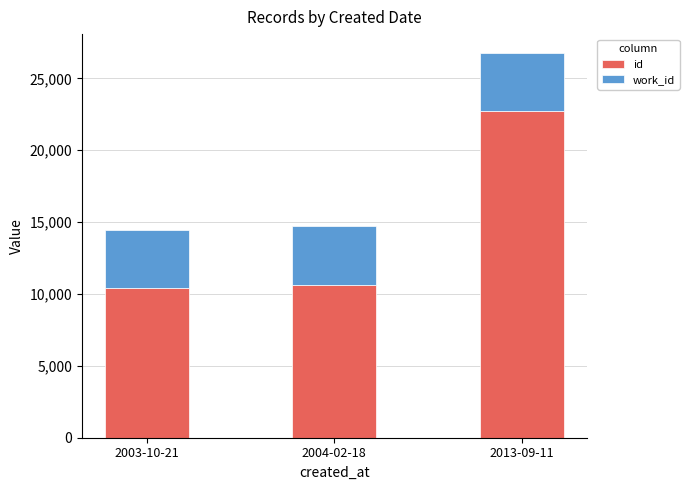

Reading right to left, what are the values for id?

22716	10607	10420